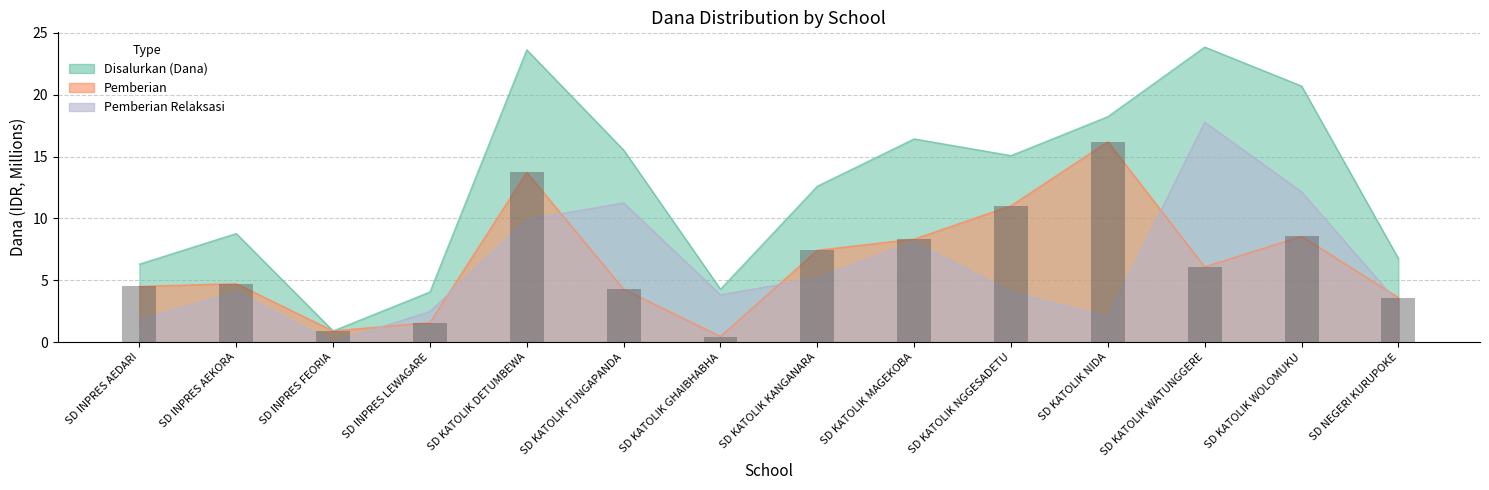

At which category is the sum across all series the highest?

SD KATOLIK WATUNGGERE